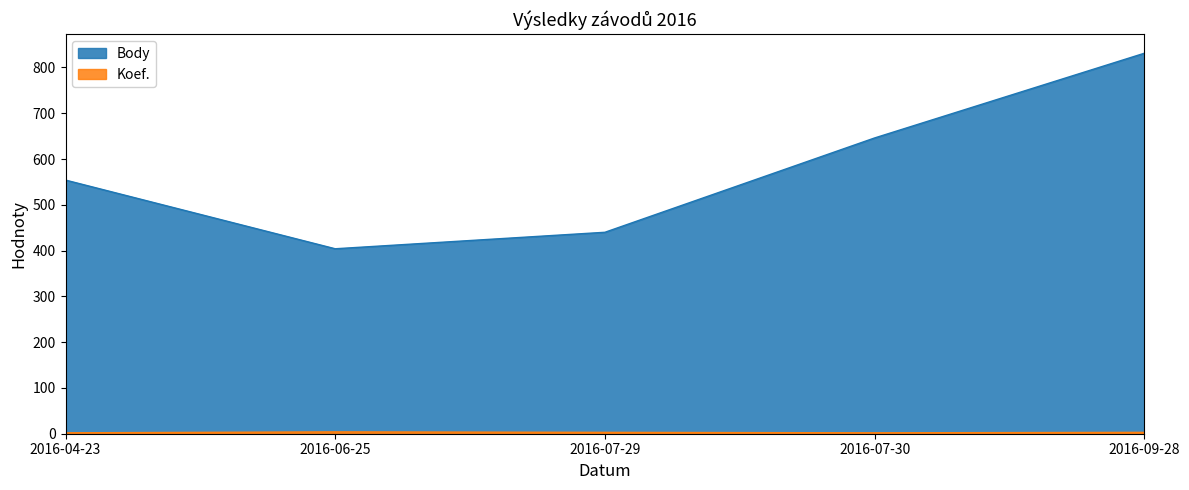

List the labels in order of value, largest first.

2016-09-28, 2016-07-30, 2016-04-23, 2016-07-29, 2016-06-25